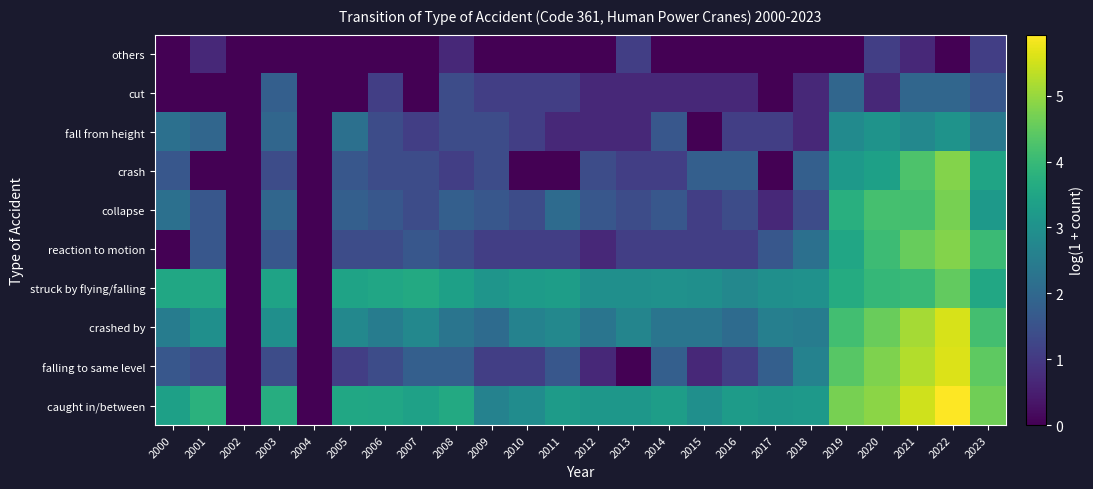

Reading right to left, list all the values displayed in this chart.

caught in/between: 2023=4.6	2022=5.9	2021=5.5	2020=4.9	2019=4.7	2018=3.2	2017=3.1	2016=3.3	2015=2.9	2014=3.3	2013=3.1	2012=3.1	2011=3.3	2010=2.9	2009=2.6	2008=3.6	2007=3.4	2006=3.5	2005=3.5	2004=0.0	2003=3.7	2002=0.0	2001=3.8	2000=3.4
falling to same level: 2023=4.5	2022=5.6	2021=5.2	2020=4.8	2019=4.4	2018=2.6	2017=1.8	2016=1.1	2015=0.7	2014=1.8	2013=0.0	2012=0.7	2011=1.6	2010=1.1	2009=1.1	2008=1.8	2007=1.8	2006=1.4	2005=1.1	2004=0.0	2003=1.4	2002=0.0	2001=1.4	2000=1.6
crashed by: 2023=4.2	2022=5.6	2021=5.1	2020=4.6	2019=4.1	2018=2.5	2017=2.6	2016=2.1	2015=2.3	2014=2.3	2013=2.7	2012=2.3	2011=2.8	2010=2.6	2009=2.1	2008=2.3	2007=2.8	2006=2.5	2005=2.8	2004=0.0	2003=2.9	2002=0.0	2001=2.9	2000=2.5
struck by flying/falling: 2023=3.6	2022=4.5	2021=4.0	2020=4.0	2019=3.6	2018=3.0	2017=2.9	2016=2.8	2015=2.9	2014=3.0	2013=2.9	2012=2.9	2011=3.3	2010=3.3	2009=3.1	2008=3.4	2007=3.6	2006=3.5	2005=3.4	2004=0.0	2003=3.4	2002=0.0	2001=3.6	2000=3.5
reaction to motion: 2023=4.0	2022=4.8	2021=4.6	2020=4.1	2019=3.5	2018=2.2	2017=1.6	2016=1.1	2015=1.1	2014=1.1	2013=1.1	2012=0.7	2011=1.1	2010=1.1	2009=1.1	2008=1.4	2007=1.6	2006=1.4	2005=1.4	2004=0.0	2003=1.6	2002=0.0	2001=1.6	2000=0.0
collapse: 2023=3.2	2022=4.7	2021=4.2	2020=4.2	2019=3.7	2018=1.4	2017=0.7	2016=1.4	2015=1.1	2014=1.6	2013=1.4	2012=1.6	2011=2.1	2010=1.4	2009=1.6	2008=1.8	2007=1.4	2006=1.6	2005=1.8	2004=0.0	2003=1.9	2002=0.0	2001=1.6	2000=2.2
crash: 2023=3.5	2022=4.8	2021=4.3	2020=3.4	2019=3.2	2018=1.8	2017=0.0	2016=1.8	2015=1.8	2014=1.1	2013=1.1	2012=1.4	2011=0.0	2010=0.0	2009=1.4	2008=1.1	2007=1.4	2006=1.4	2005=1.6	2004=0.0	2003=1.4	2002=0.0	2001=0.0	2000=1.6
fall from height: 2023=2.4	2022=3.0	2021=2.8	2020=3.0	2019=2.8	2018=0.7	2017=1.1	2016=1.1	2015=0.0	2014=1.6	2013=0.7	2012=0.7	2011=0.7	2010=1.1	2009=1.4	2008=1.4	2007=1.1	2006=1.4	2005=2.2	2004=0.0	2003=1.9	2002=0.0	2001=1.9	2000=2.2
cut: 2023=1.6	2022=1.9	2021=1.9	2020=0.7	2019=1.9	2018=0.7	2017=0.0	2016=0.7	2015=0.7	2014=0.7	2013=0.7	2012=0.7	2011=1.1	2010=1.1	2009=1.1	2008=1.4	2007=0.0	2006=1.1	2005=0.0	2004=0.0	2003=1.8	2002=0.0	2001=0.0	2000=0.0
others: 2023=1.1	2022=0.0	2021=0.7	2020=1.1	2019=0.0	2018=0.0	2017=0.0	2016=0.0	2015=0.0	2014=0.0	2013=1.1	2012=0.0	2011=0.0	2010=0.0	2009=0.0	2008=0.7	2007=0.0	2006=0.0	2005=0.0	2004=0.0	2003=0.0	2002=0.0	2001=0.7	2000=0.0